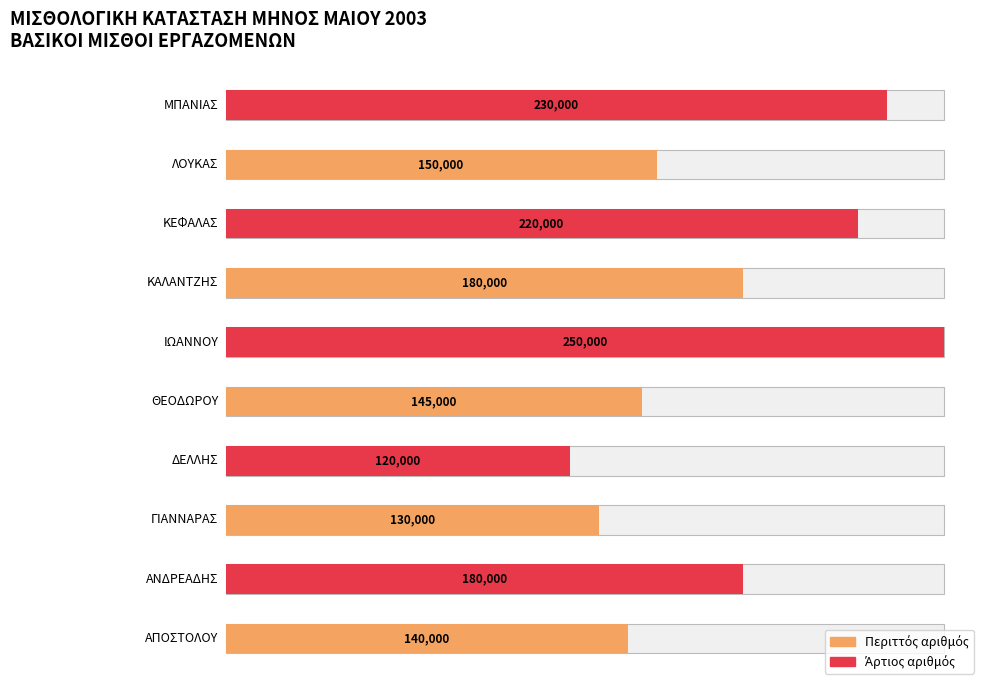

Reading right to left, list all the values displayed in this chart.

ΜΠΑΝΙΑΣ=230000	ΛΟΥΚΑΣ=150000	ΚΕΦΑΛΑΣ=220000	ΚΑΛΑΝΤΖΗΣ=180000	ΙΩΑΝΝΟΥ=250000	ΘΕΟΔΩΡΟΥ=145000	ΔΕΛΛΗΣ=120000	ΓΙΑΝΝΑΡΑΣ=130000	ΑΝΔΡΕΑΔΗΣ=180000	ΑΠΟΣΤΟΛΟΥ=140000